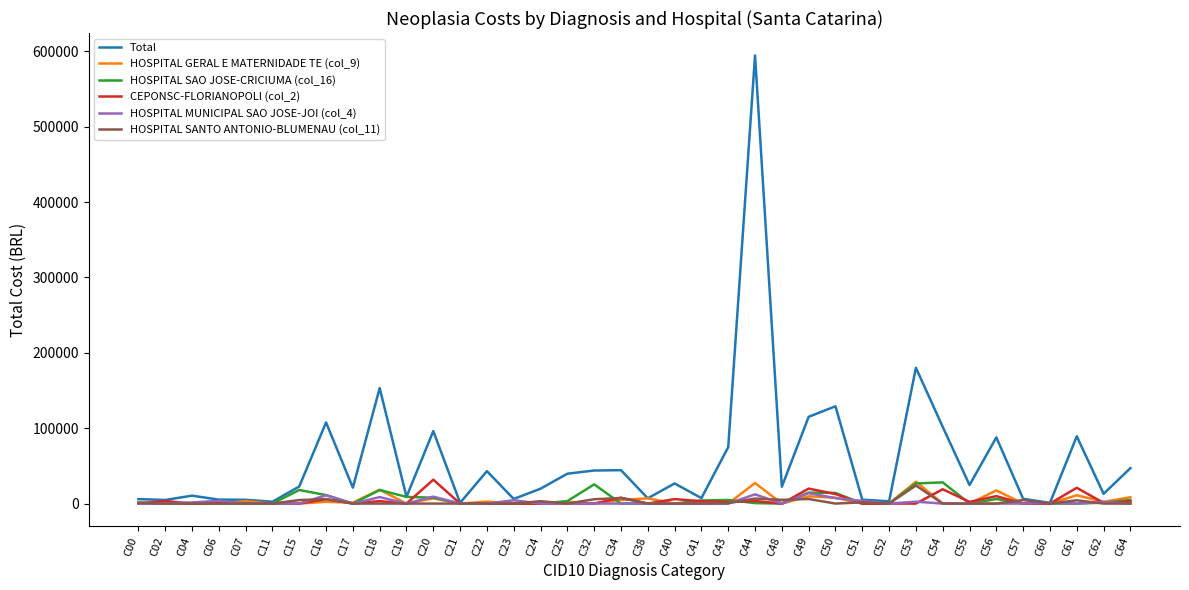

Where is Total nearest to the value 297786?

C53